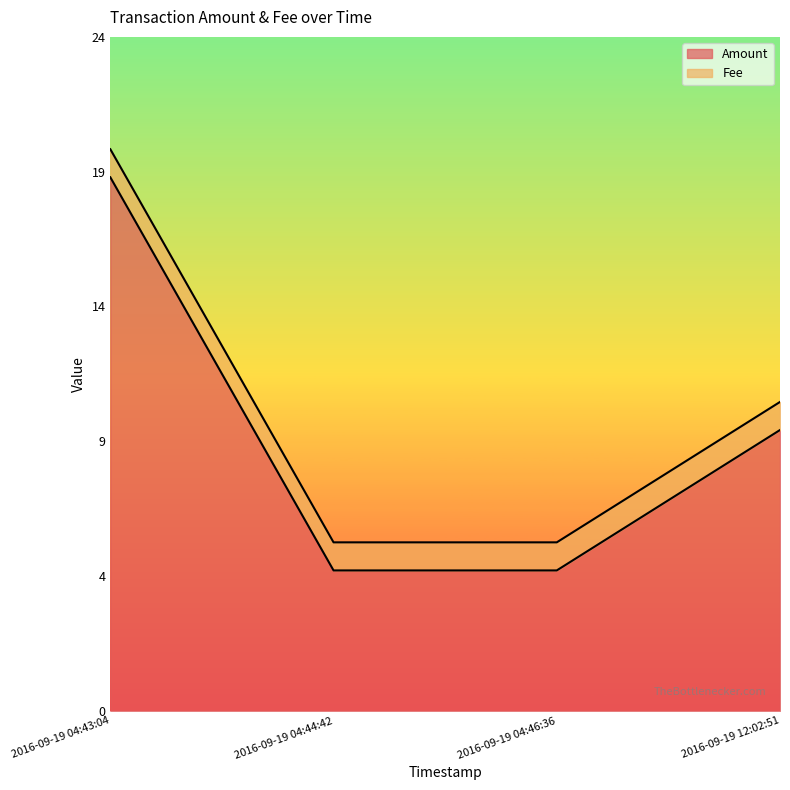

What is the change in value from 2016-09-19 04:43:04 to 2016-09-19 04:46:36?

-14